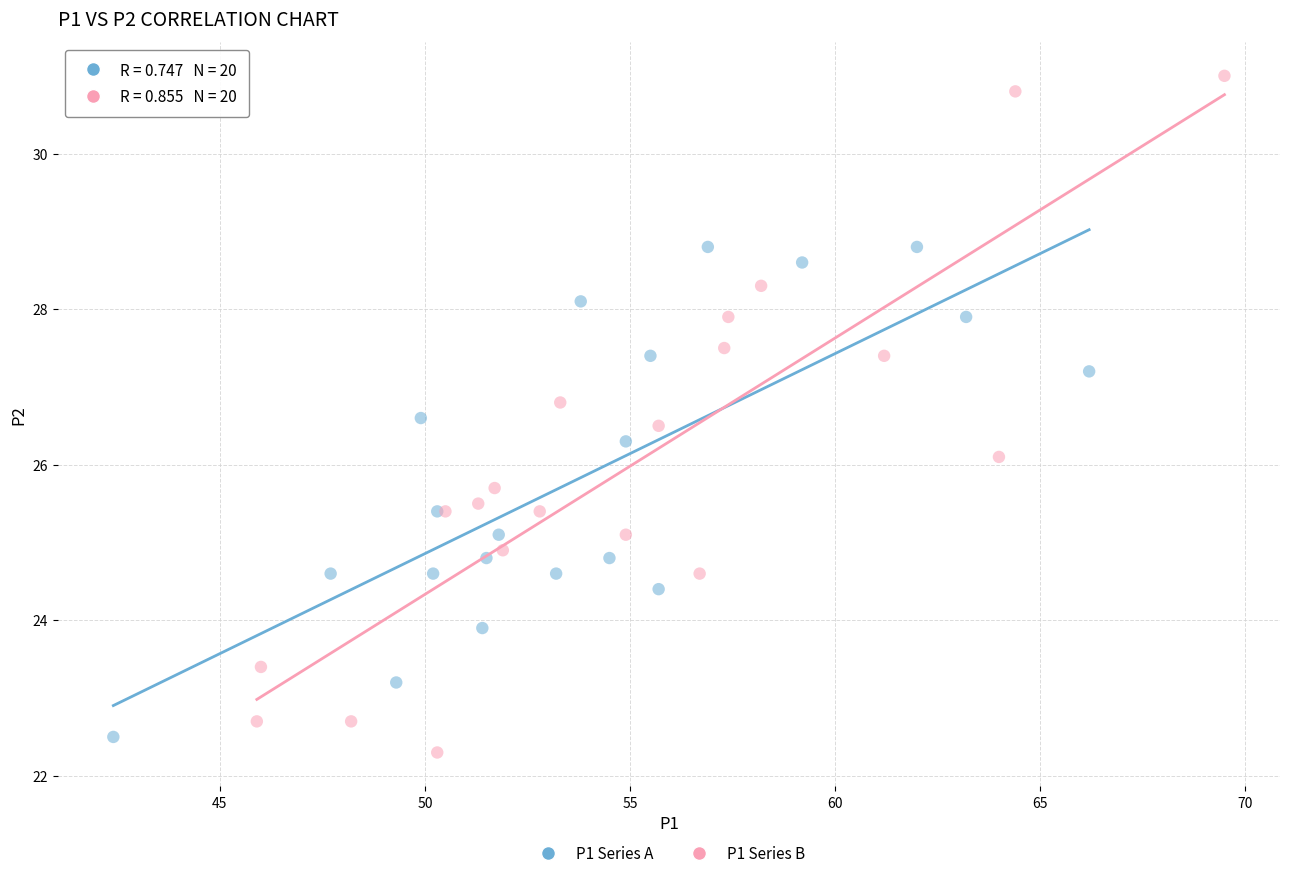

Which series reaches the maximum Y coordinate?

P1 Series B